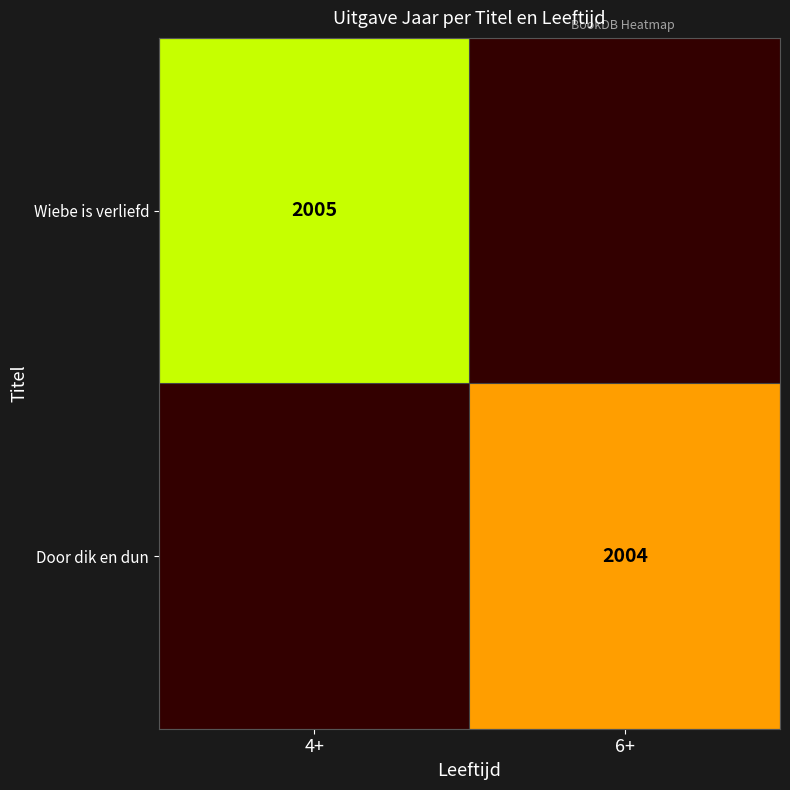

The Door dik en dun series shows 2004 at 6+. True or false?

True